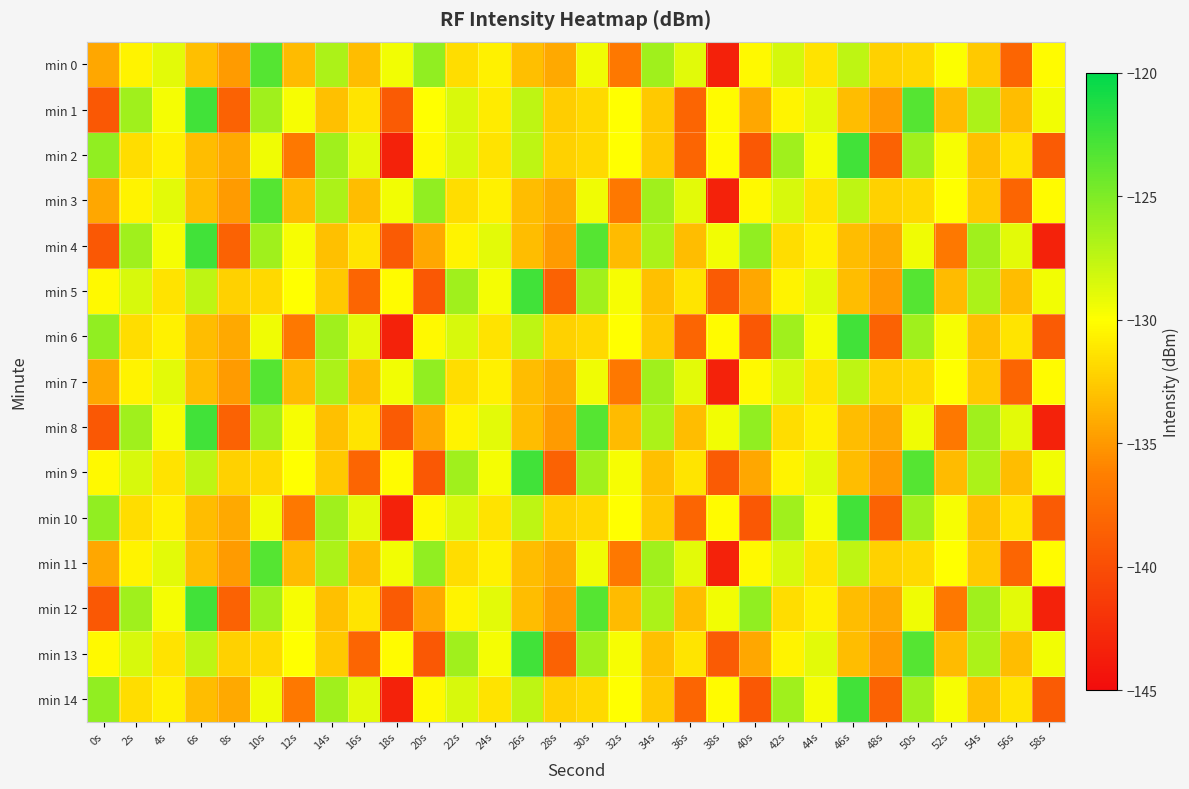

Between 18s and 20s, which series saw the biggest shift?

min 2